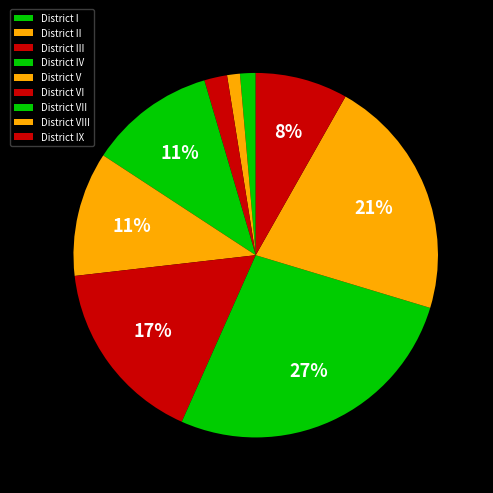

Do District IX and District II together represent more than half of the pie?

No